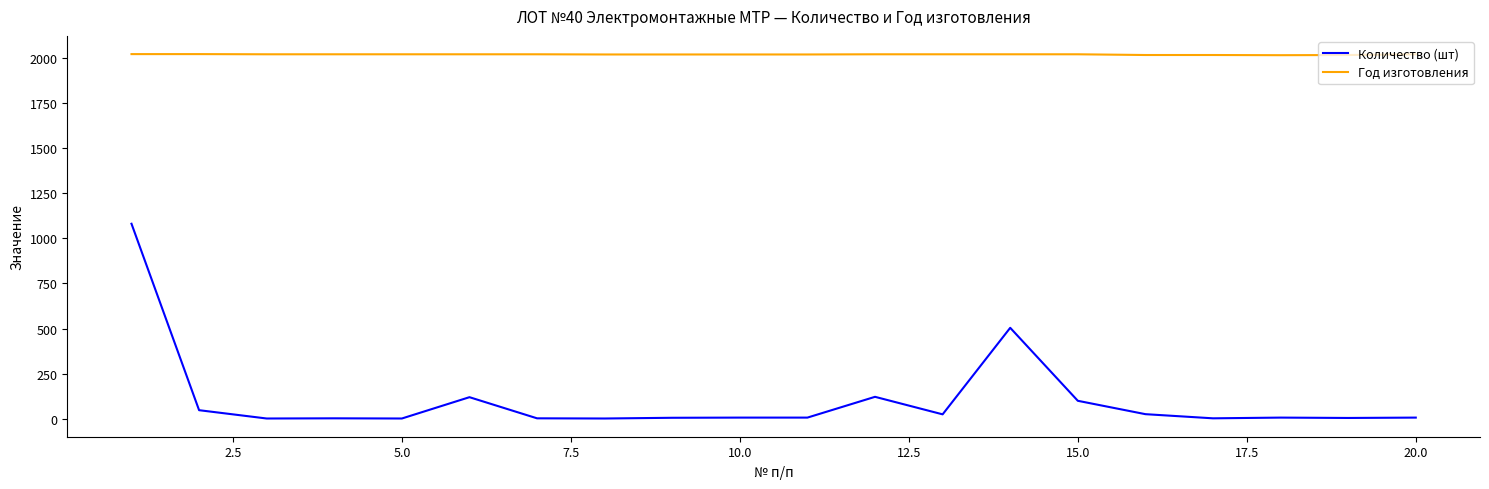

True or false: Год изготовления and Количество (шт) intersect in this chart.

False